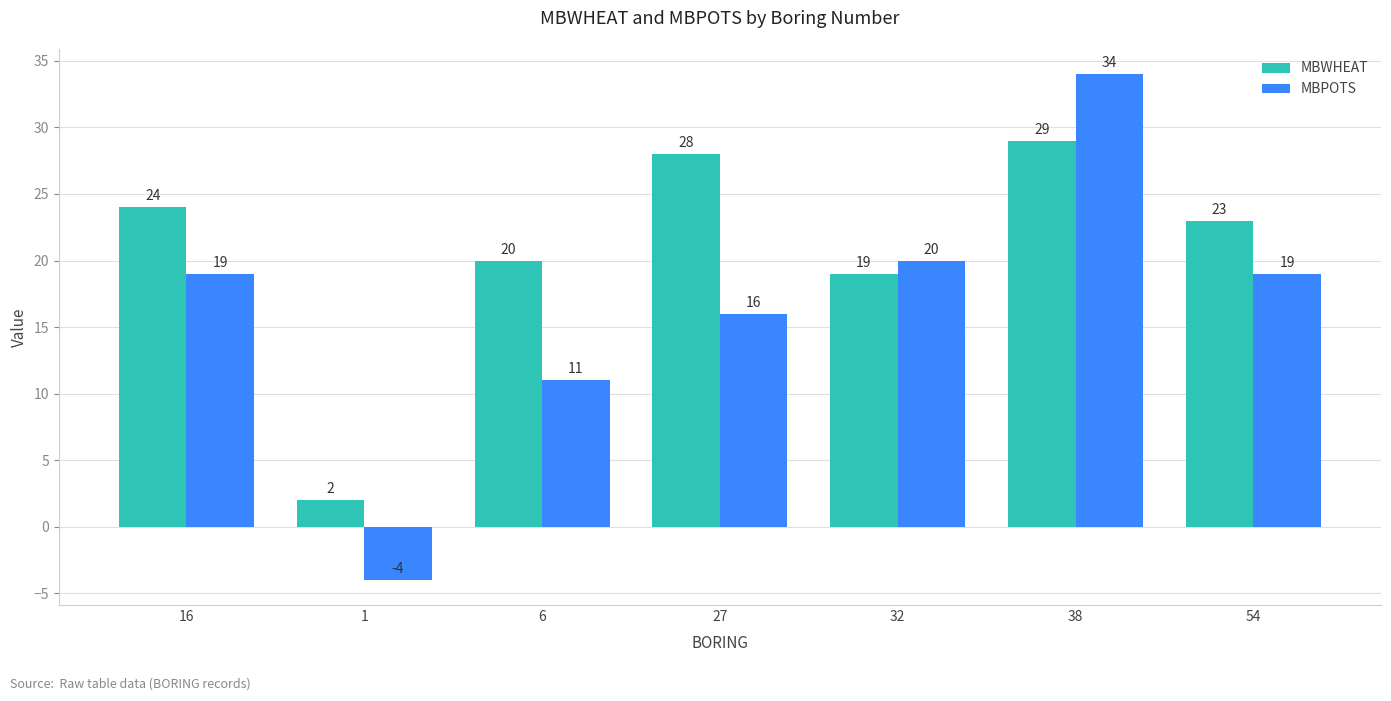

What is the label of the 1st bar from the right?

54